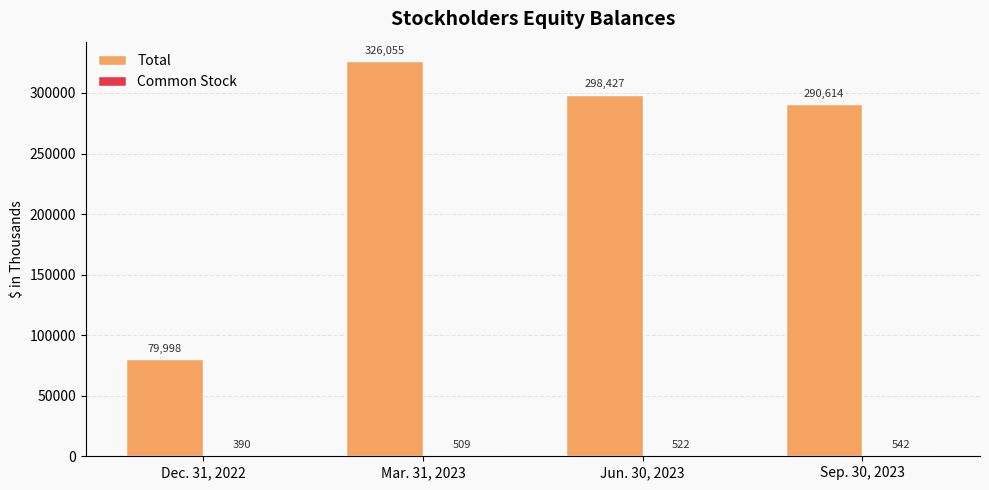

The Total series shows 482886 at Sep. 30, 2023. True or false?

False